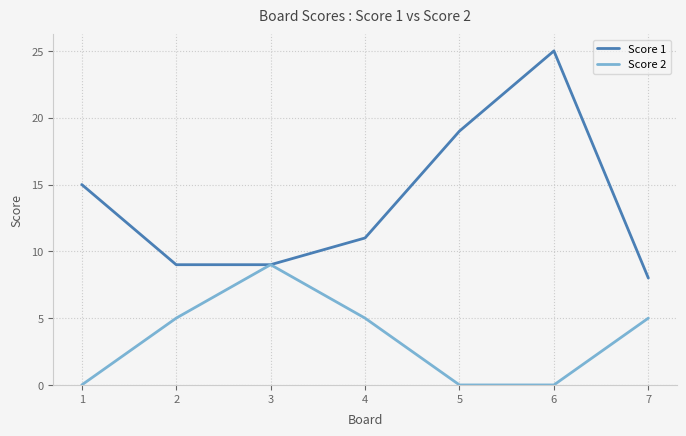

At which label does Score 1 reach its minimum?

7